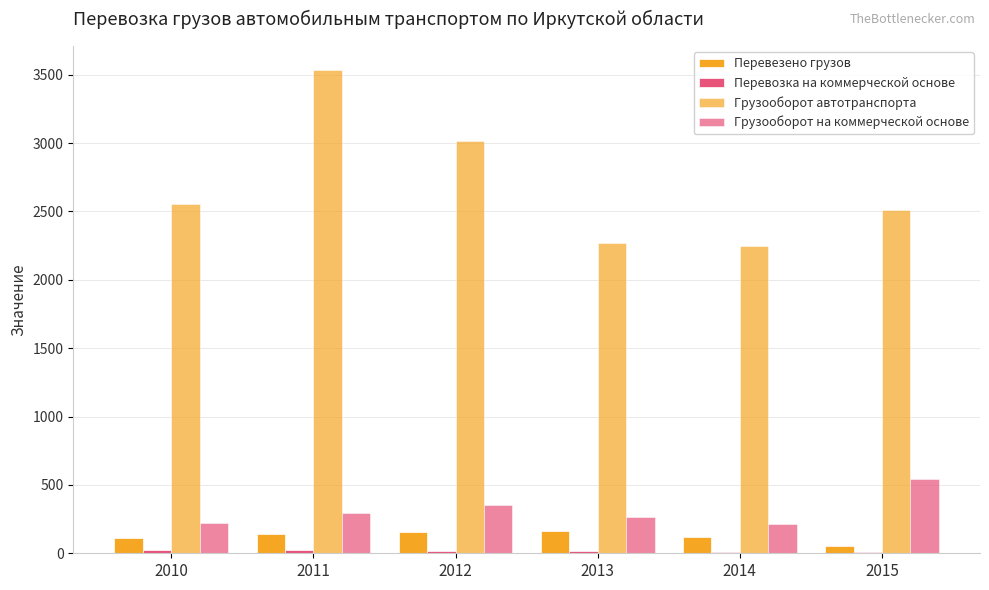

How many series are shown in this chart?

4